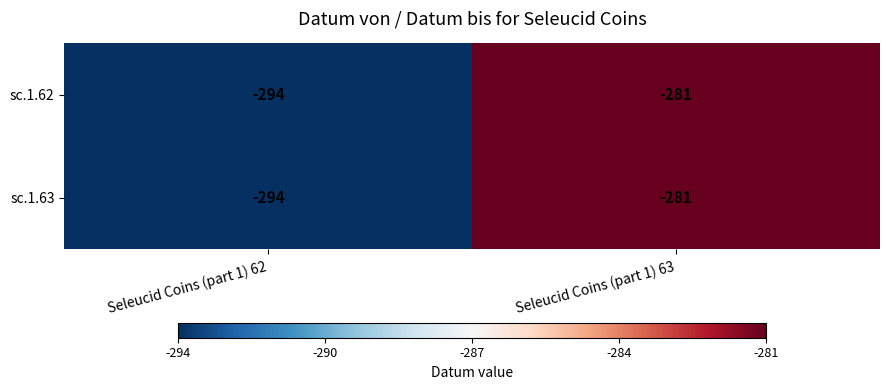

How many categories are shown in the chart?

2